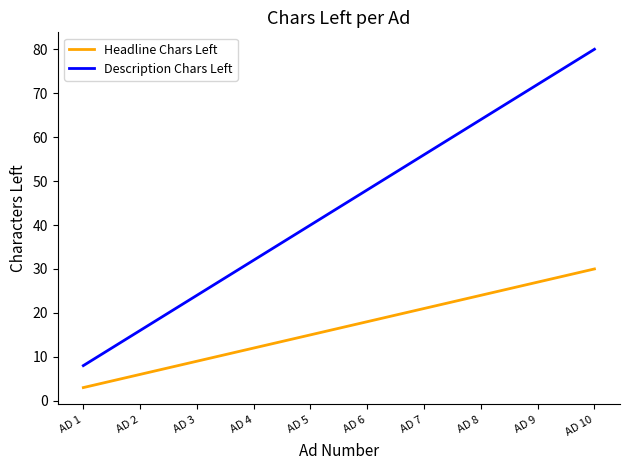

Is it true that Headline Chars Left equals 15 at AD 3?

False